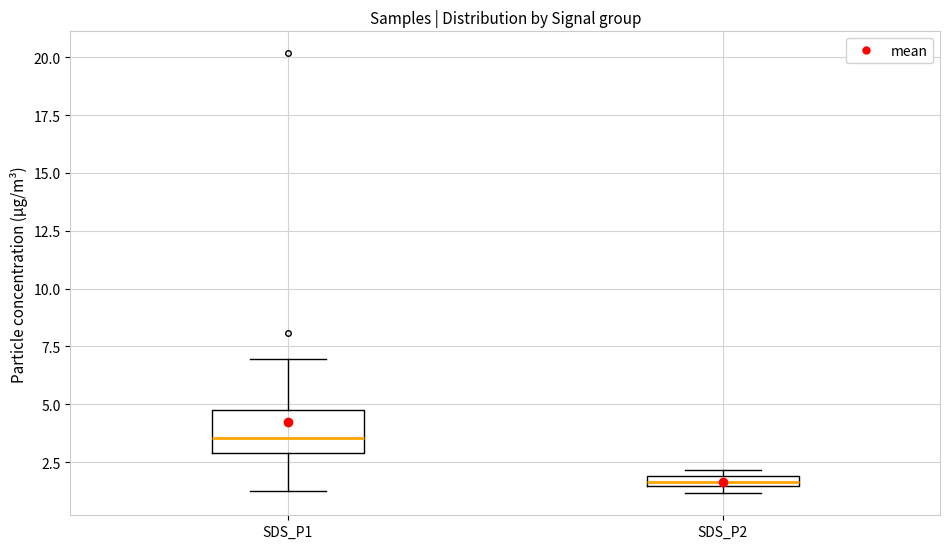

Where does the upper whisker of the box for SDS_P1 end on the y-axis? The values are not printed on the chart, so give them approximately, as read against the axis.

7.0